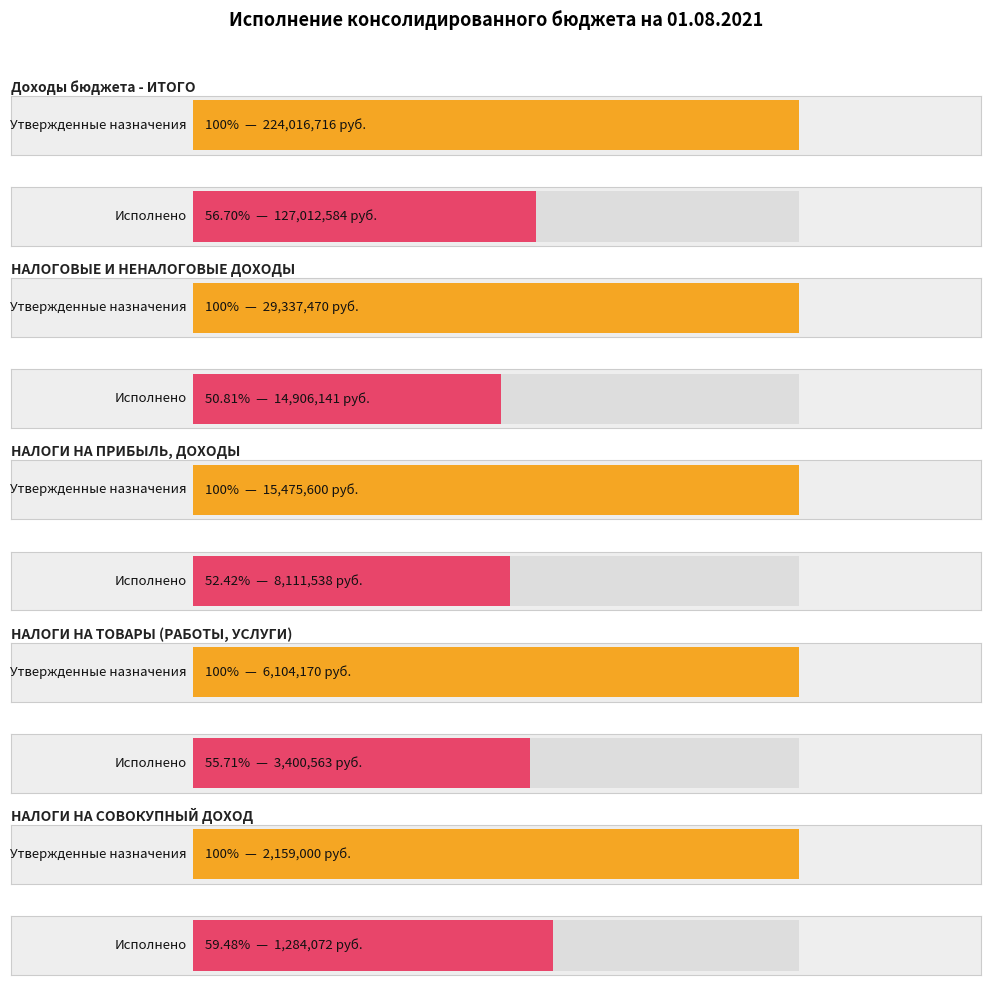

Reading left to right, list all the values displayed in this chart.

Утвержденные бюджетные назначения: Доходы бюджета - ИТОГО=224016715.6	НАЛОГОВЫЕ И НЕНАЛОГОВЫЕ ДОХОДЫ=29337470.0	НАЛОГИ НА ПРИБЫЛЬ, ДОХОДЫ=15475600.0	НАЛОГИ НА ТОВАРЫ (РАБОТЫ, УСЛУГИ)=6104170.0	НАЛОГИ НА СОВОКУПНЫЙ ДОХОД=2159000.0
Исполнено: Доходы бюджета - ИТОГО=127012583.9	НАЛОГОВЫЕ И НЕНАЛОГОВЫЕ ДОХОДЫ=14906140.8	НАЛОГИ НА ПРИБЫЛЬ, ДОХОДЫ=8111537.9	НАЛОГИ НА ТОВАРЫ (РАБОТЫ, УСЛУГИ)=3400563.4	НАЛОГИ НА СОВОКУПНЫЙ ДОХОД=1284071.9